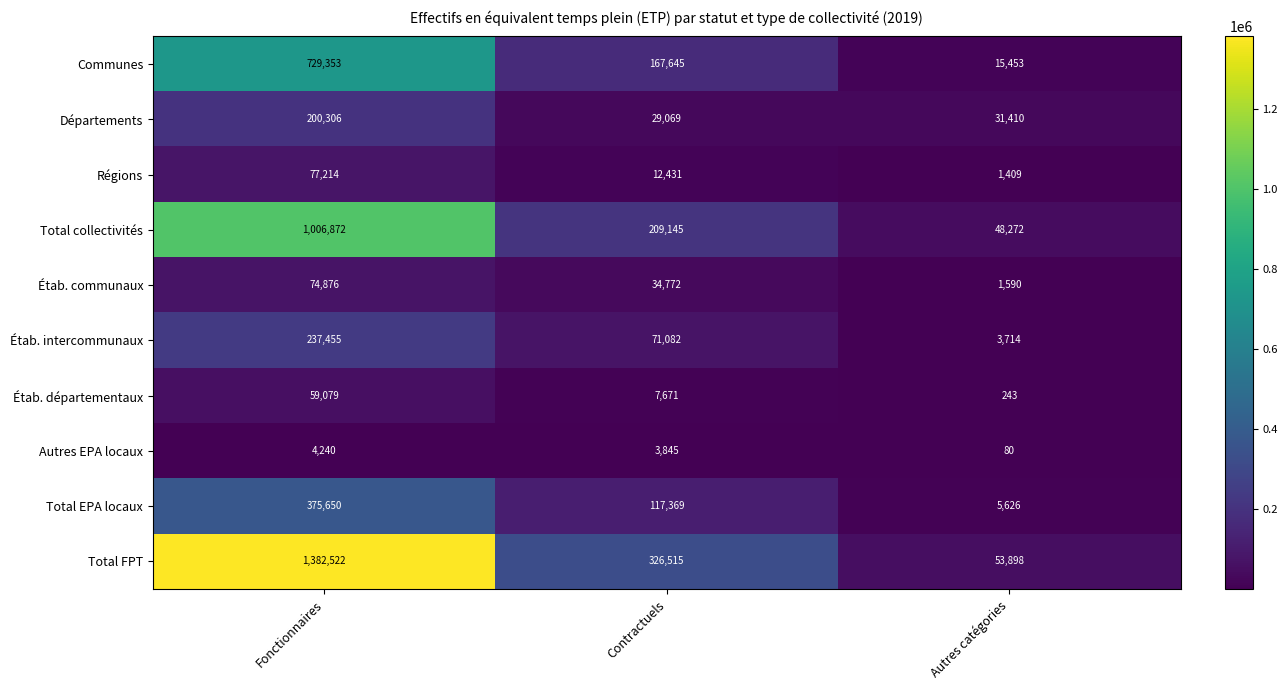

How many data points does each series have?

3